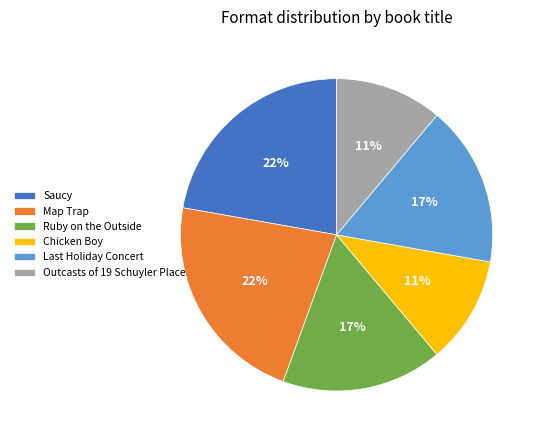

Do Map Trap and Chicken Boy together represent more than half of the pie?

No